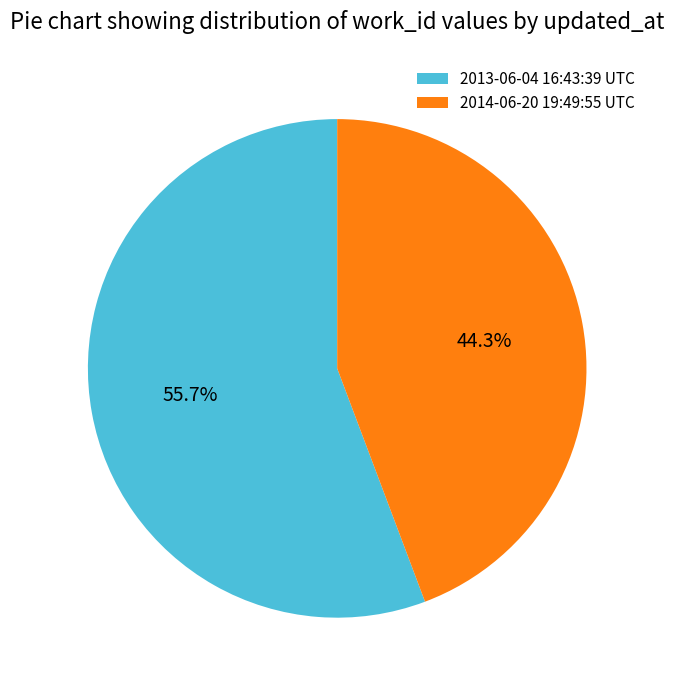

The 2014-06-20 19:49:55 UTC slice represents 35% of the pie. True or false?

False